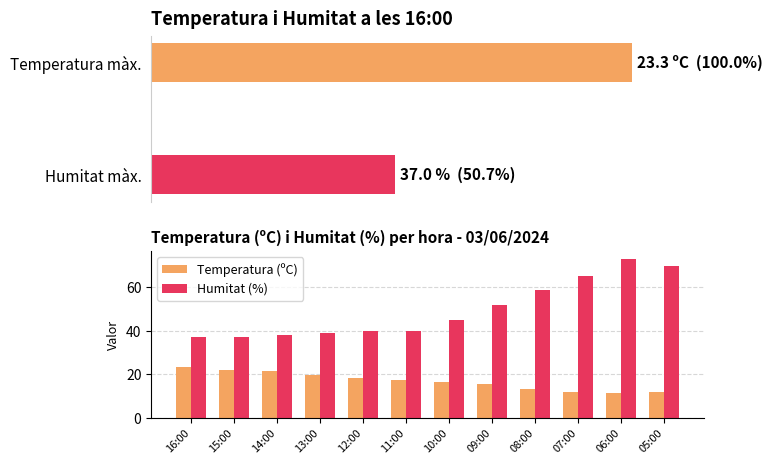

Which series changed the most between 12:00 and 10:00?

Humitat (%)